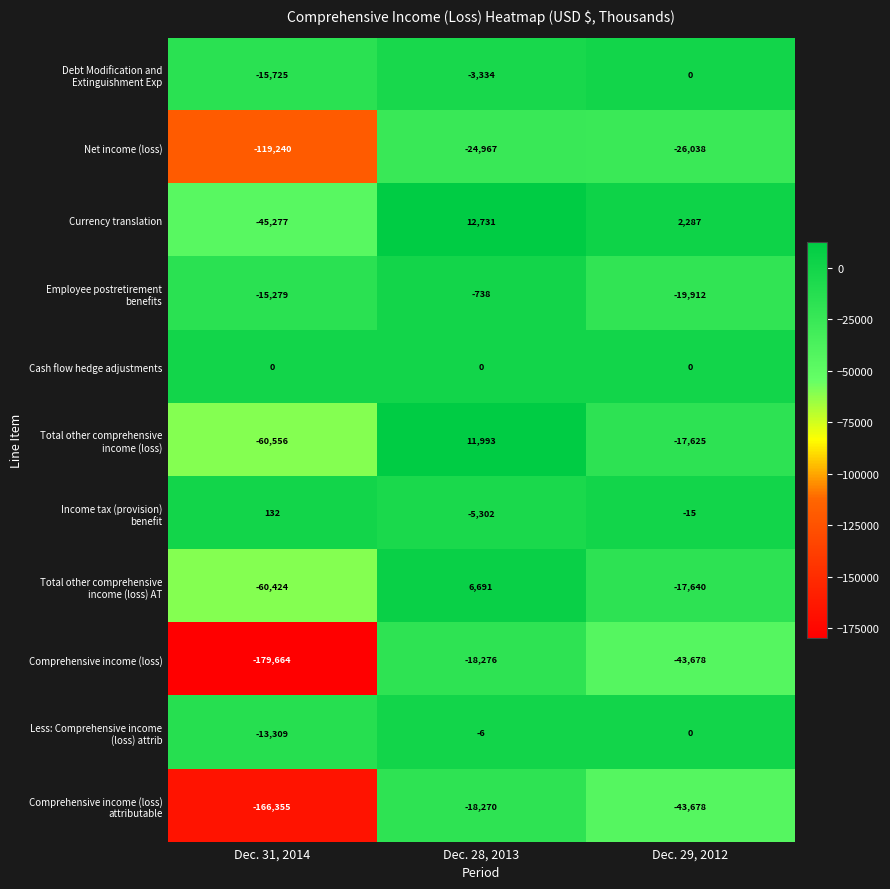

Which series has the largest range (max minus min)?

Comprehensive income (loss)